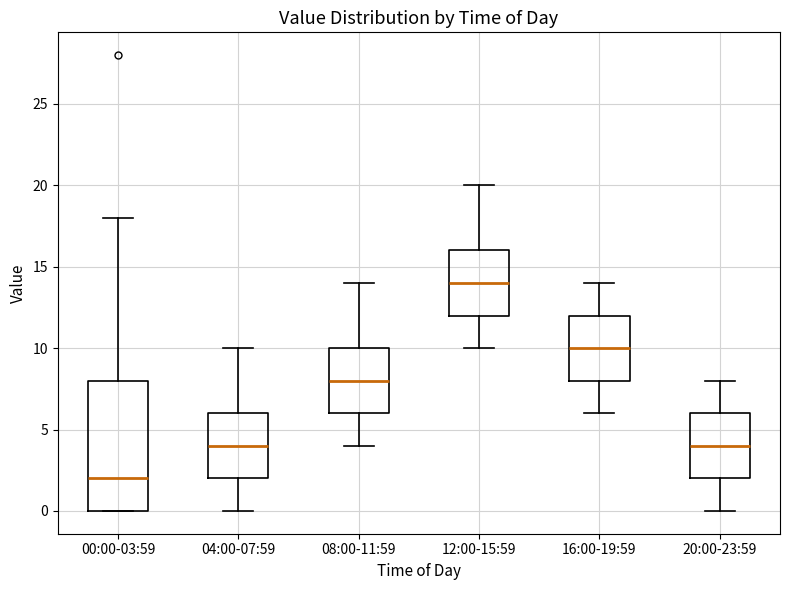

Where is the lower edge of the box for 04:00-07:59 on the y-axis? The values are not printed on the chart, so give them approximately, as read against the axis.

2